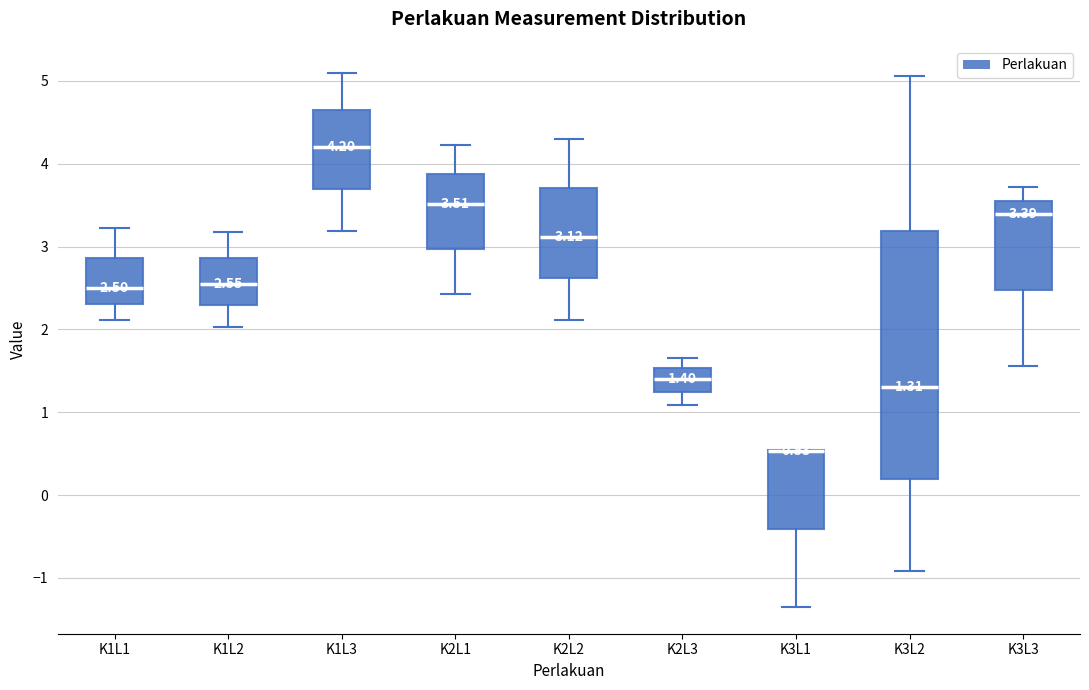

Which box is the tallest, from its lower edge to its upper edge?

K3L2